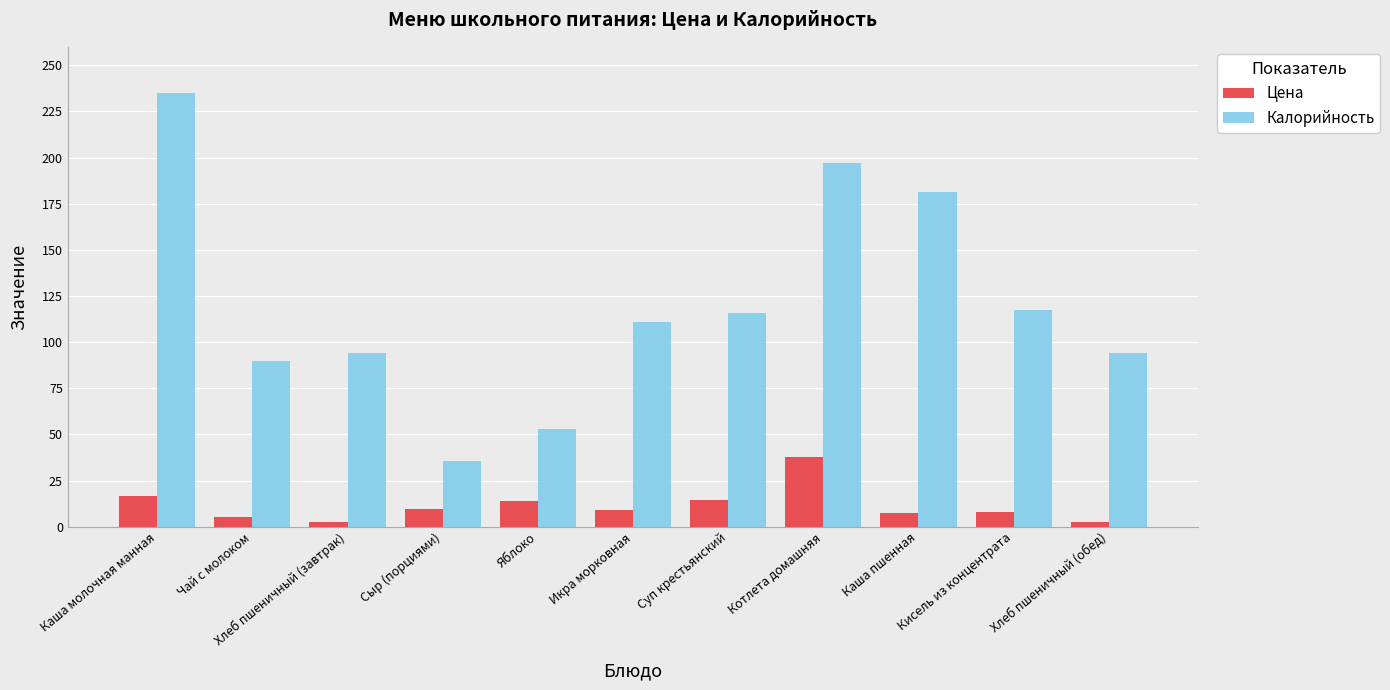

What are all the series names shown in the legend?

Цена, Калорийность